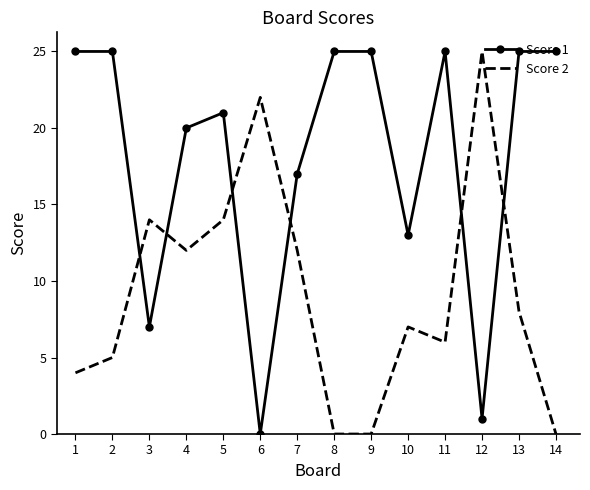

How many interior local peaks does the Score 2 series have?

4